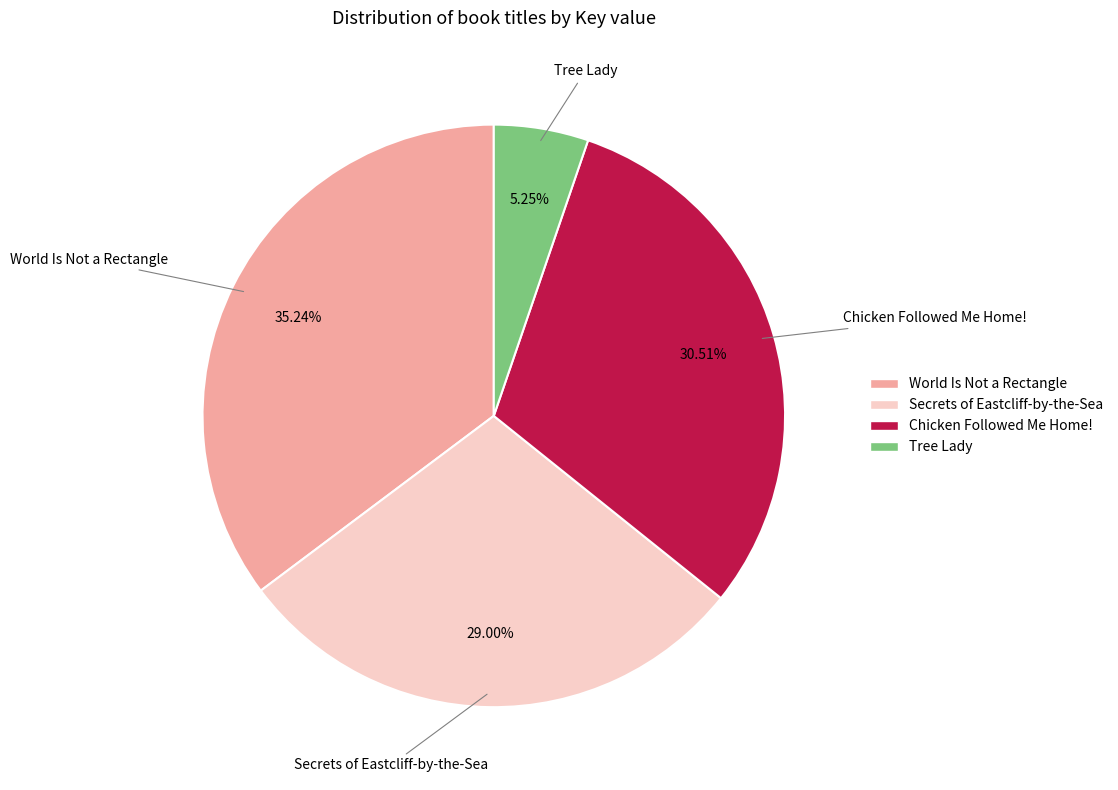

Do World Is Not a Rectangle and Tree Lady together represent more than half of the pie?

No